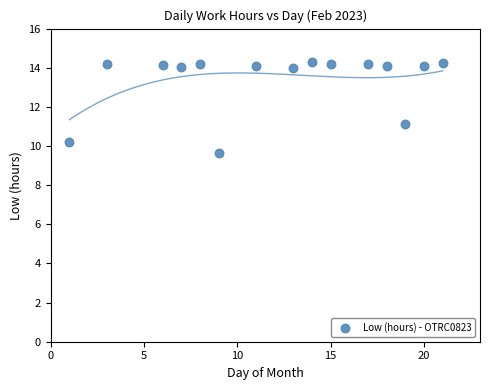

What is the range of Y values (max minus min)?

4.6